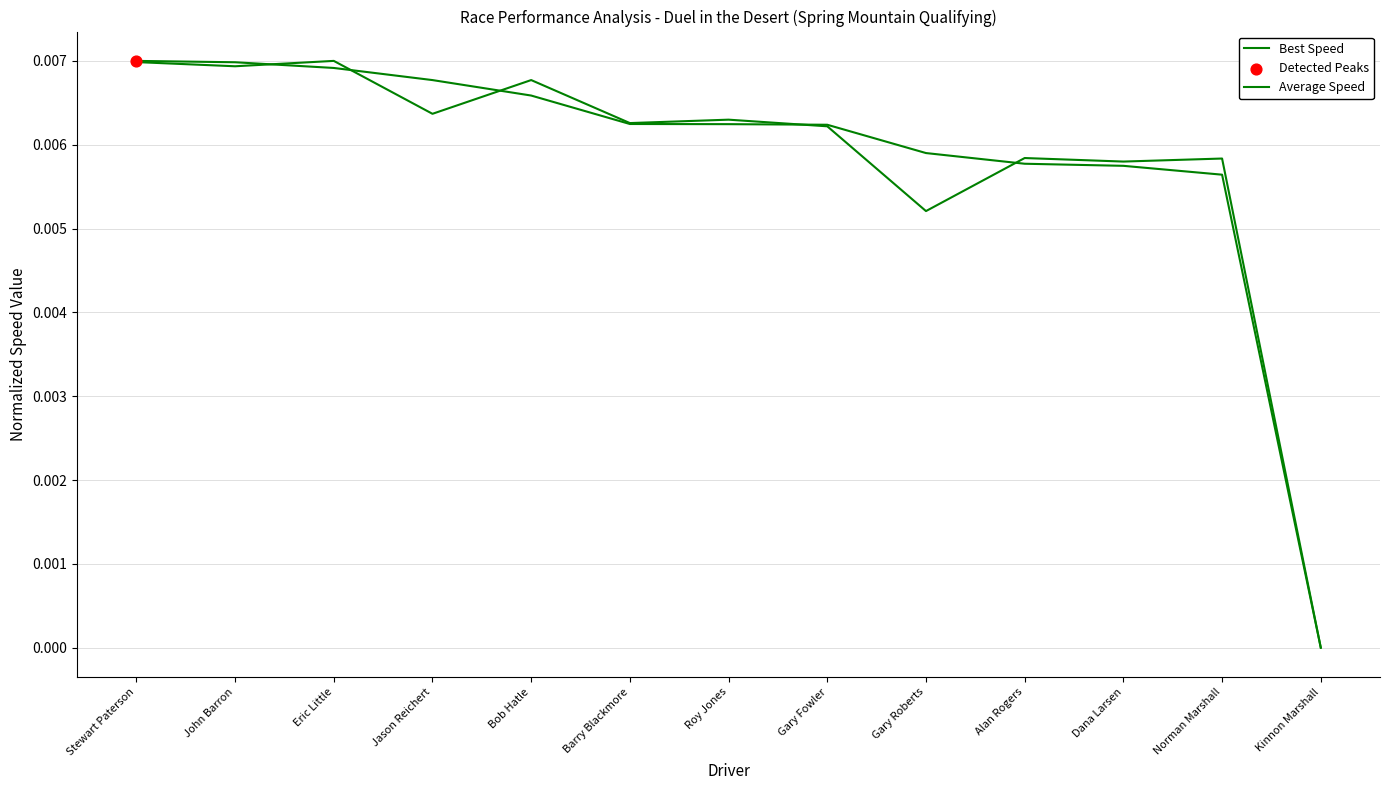

Does the chart have visible grid lines?

Yes